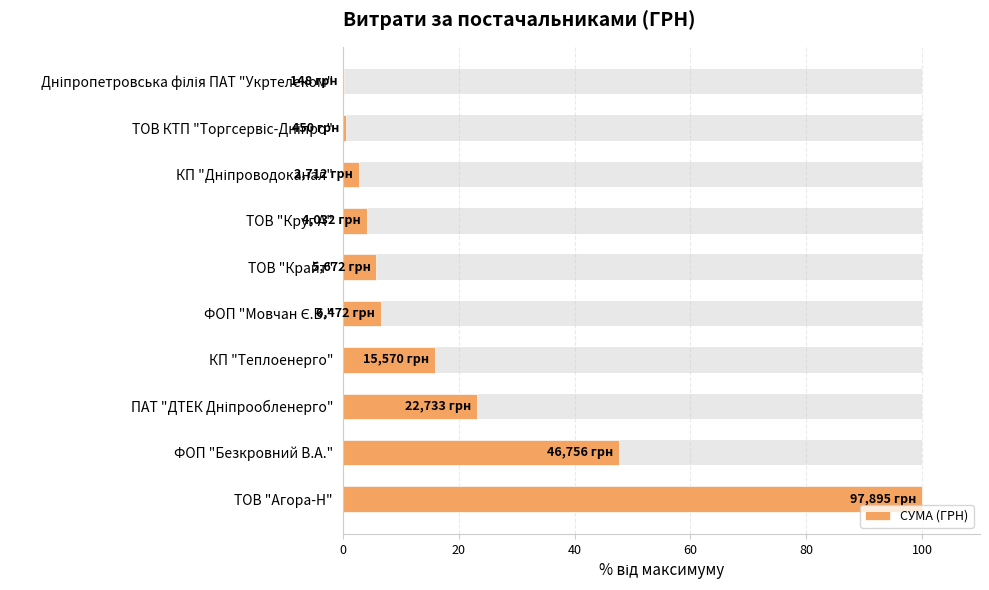

What is the maximum value shown in the chart?

100.0